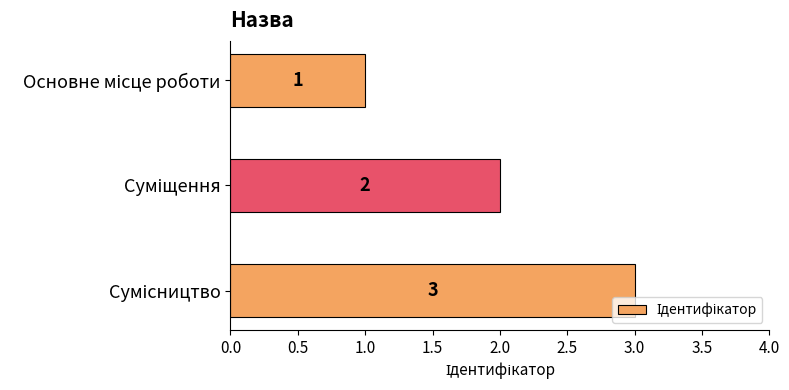

What is the sum of all values?

6